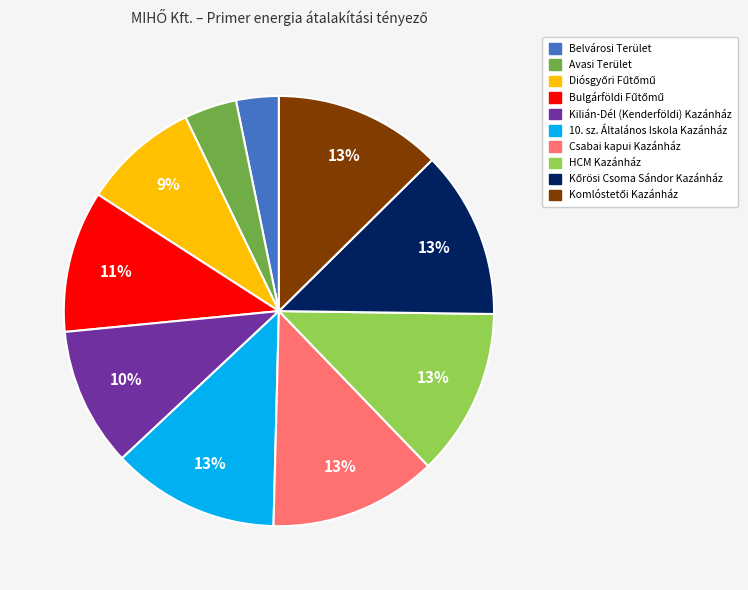

To the nearest percent, what is the average slice percentage?

10%